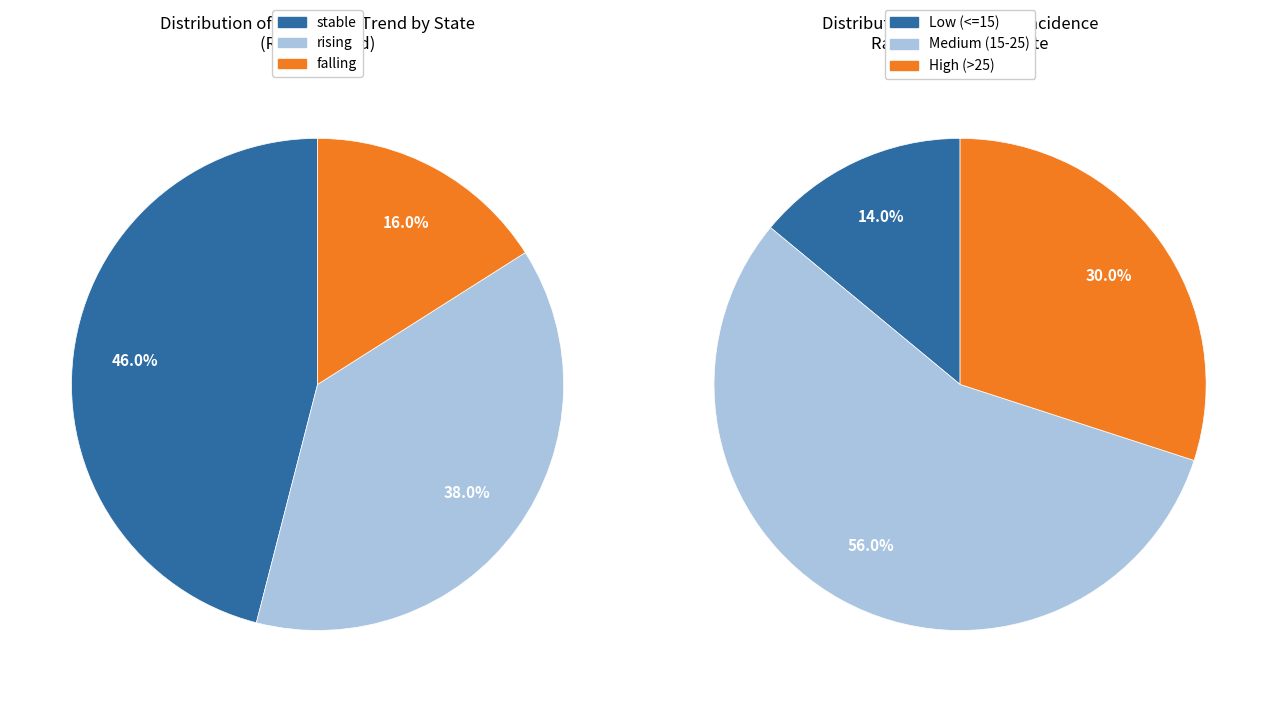

What percentage is the falling slice, to the nearest percent?

16%